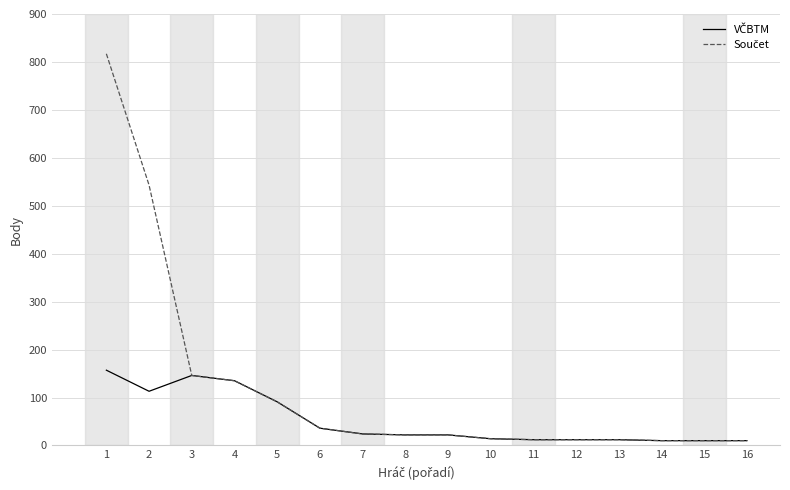

What is the maximum value shown in the chart?

817